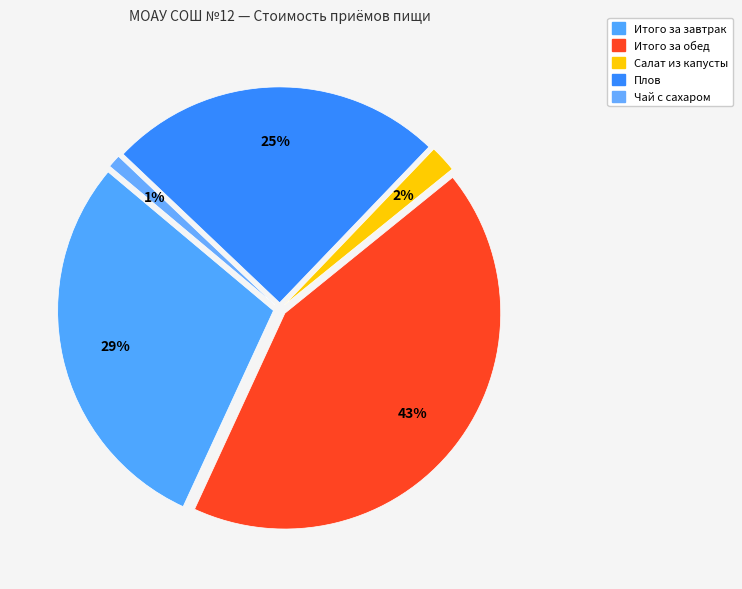

To the nearest percent, what portion does Плов represent?

25%